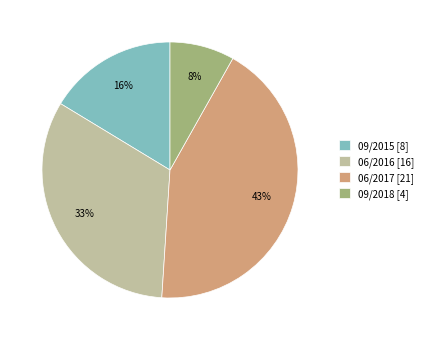

Combined, do 06/2017 and 09/2018 account for over 50%?

Yes